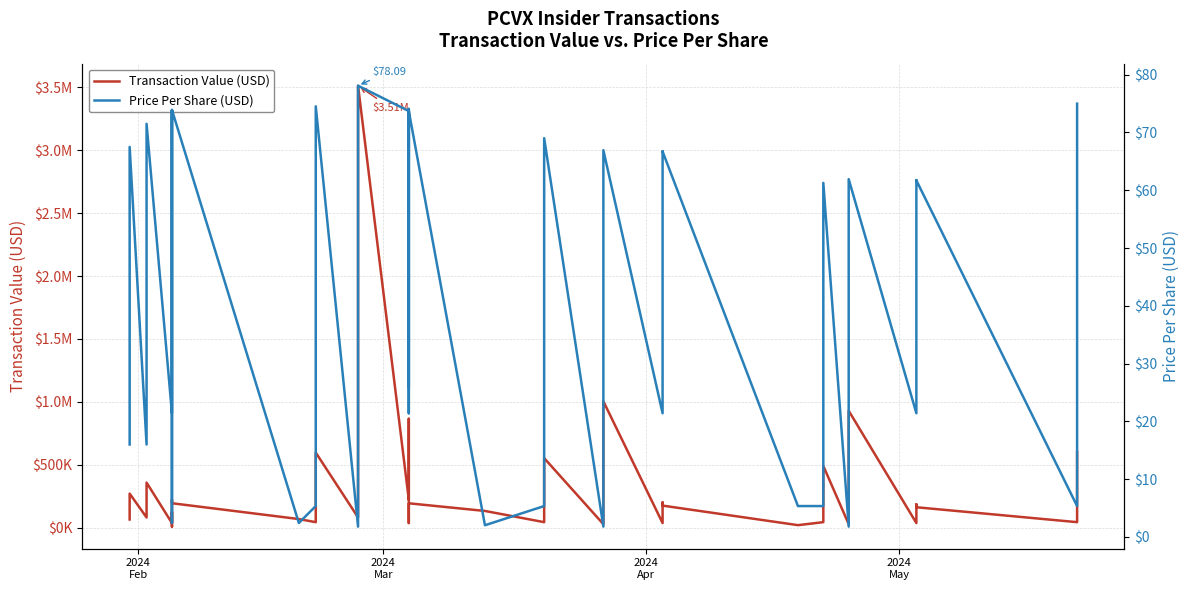

How many lines are shown in the chart?

2